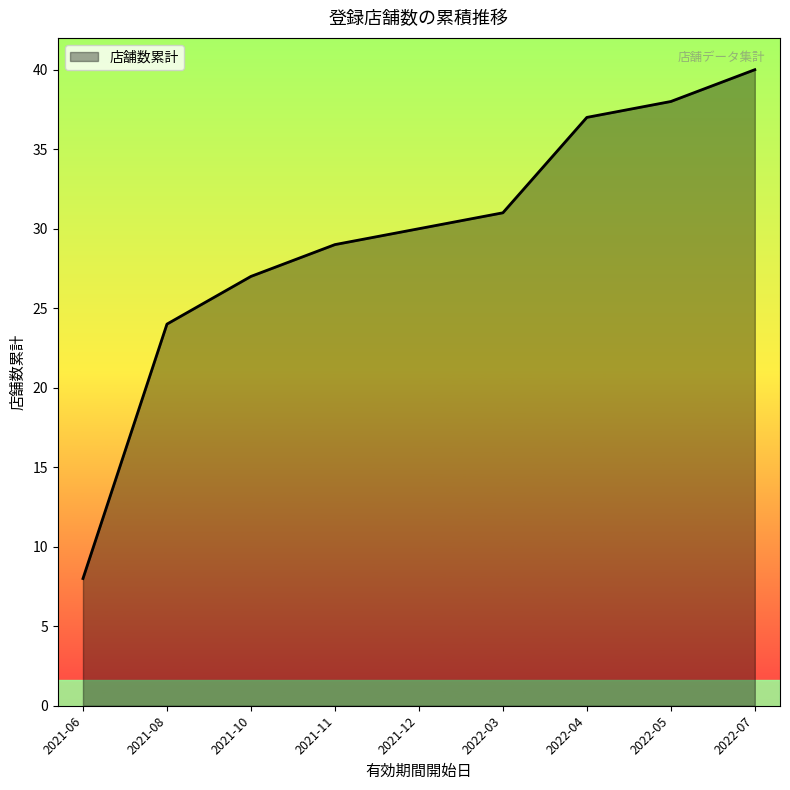

Which category has the highest value across all series?

2022-07